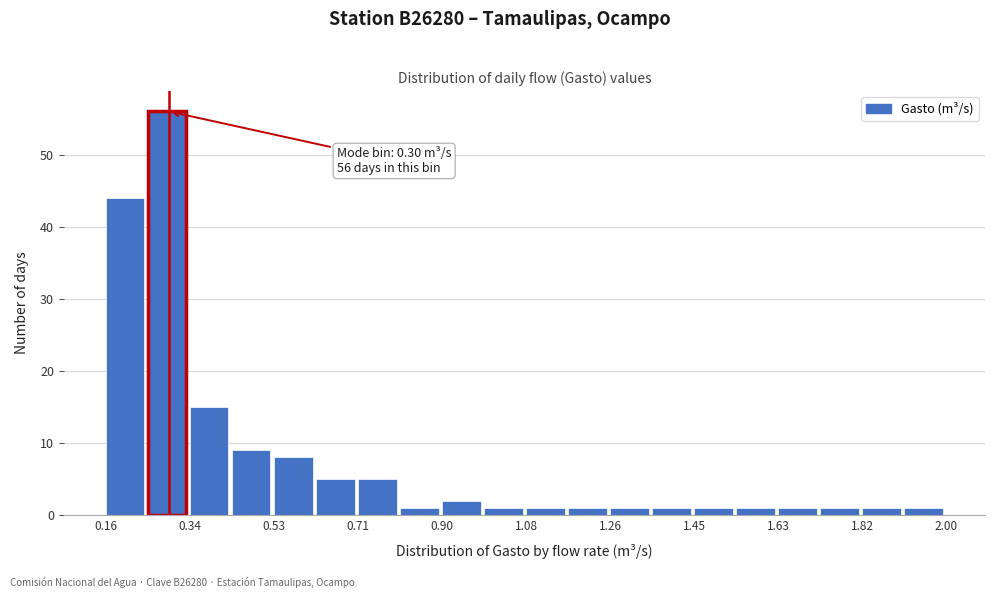

Over which range of the x-axis is the bar tallest?

0.252 to 0.344